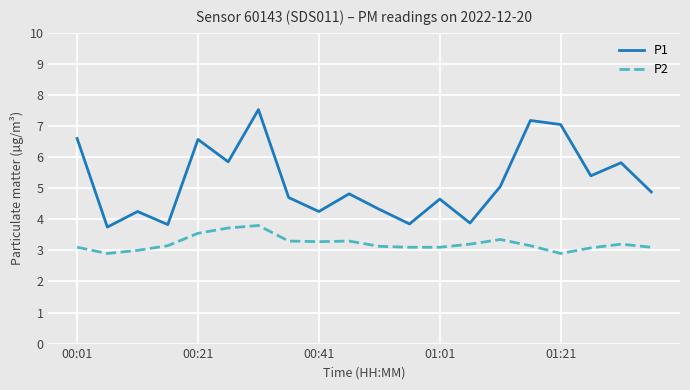

List the series in order of their overall mean, lowest first.

P2, P1